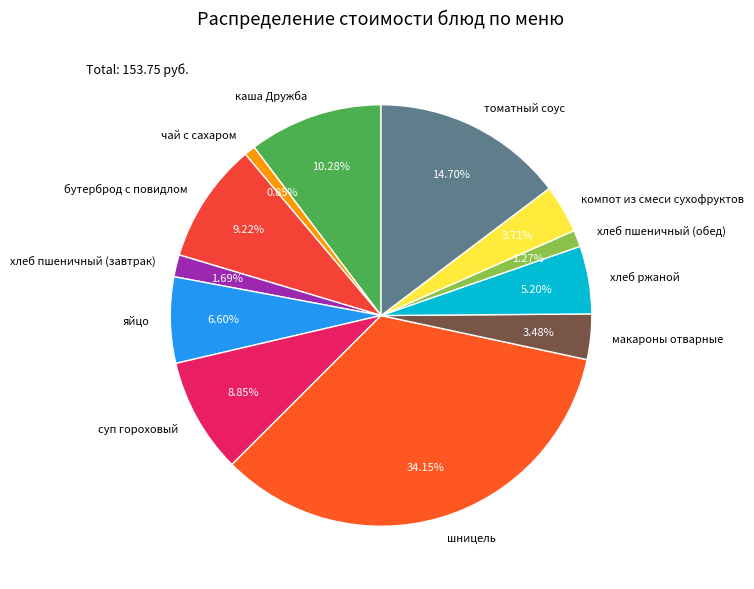

To the nearest percent, what is the difference between the суп гороховый and яйцо slice percentages?

2%